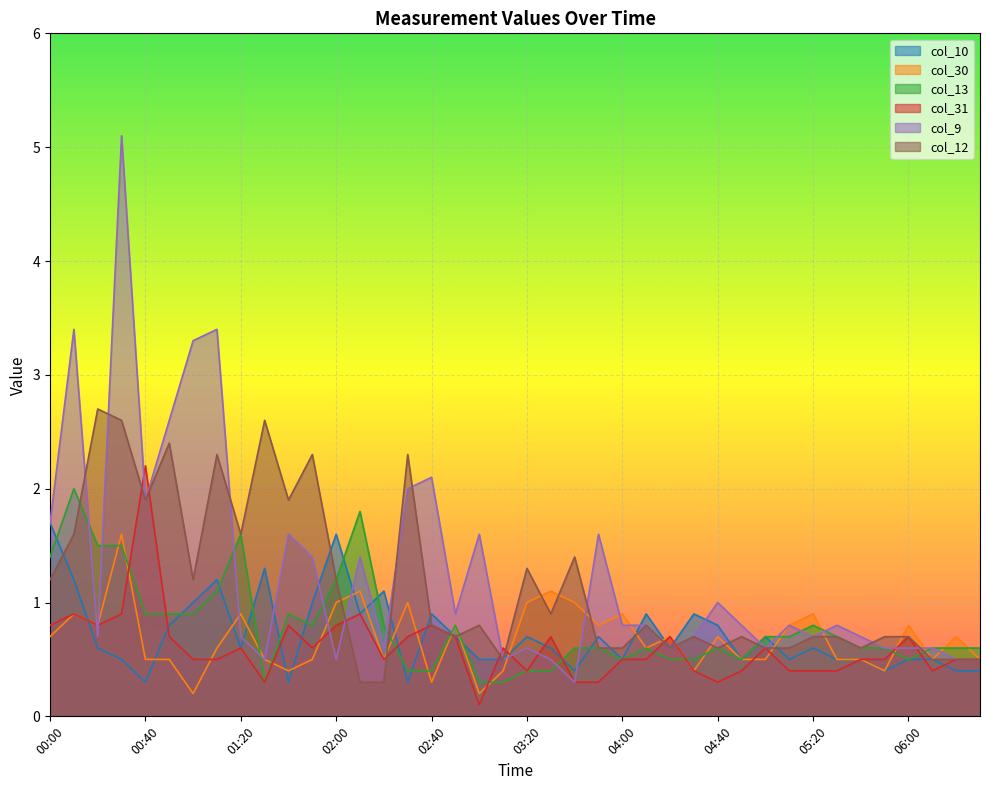

What is the minimum value shown in the chart?

0.1